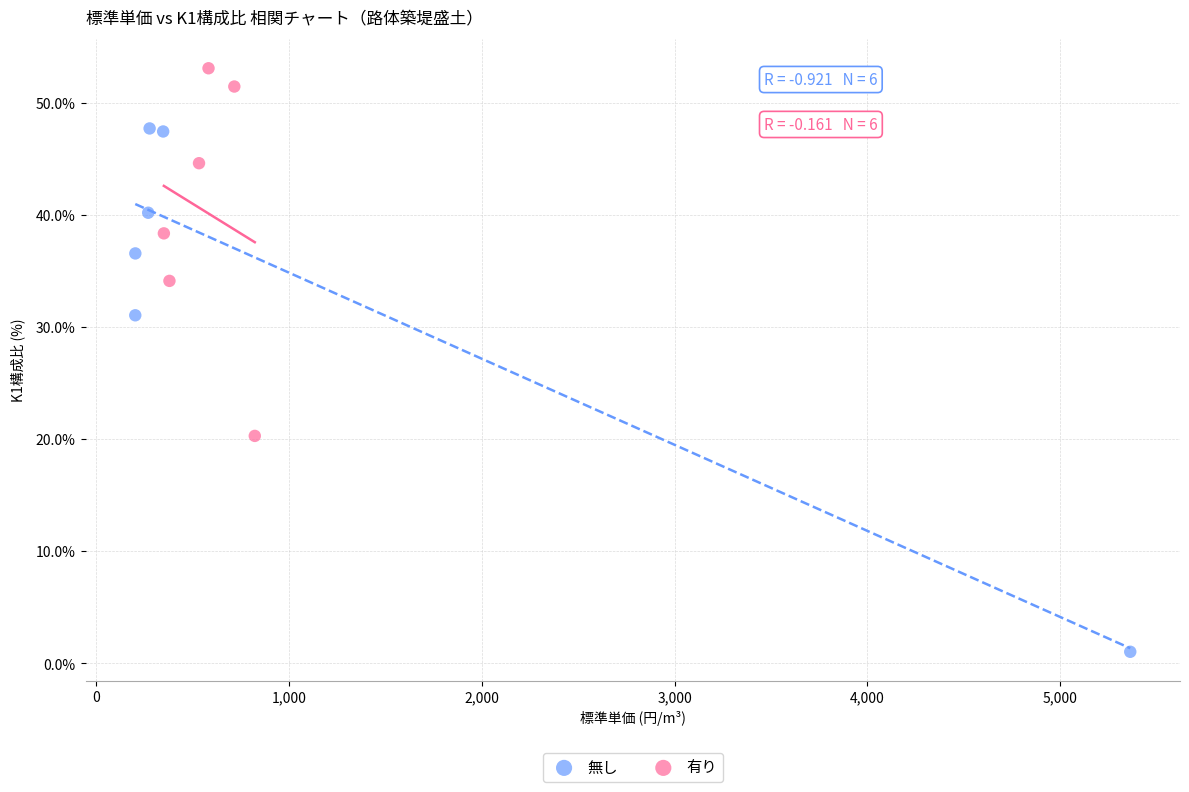

Which series has the largest Y range (max minus min)?

無し